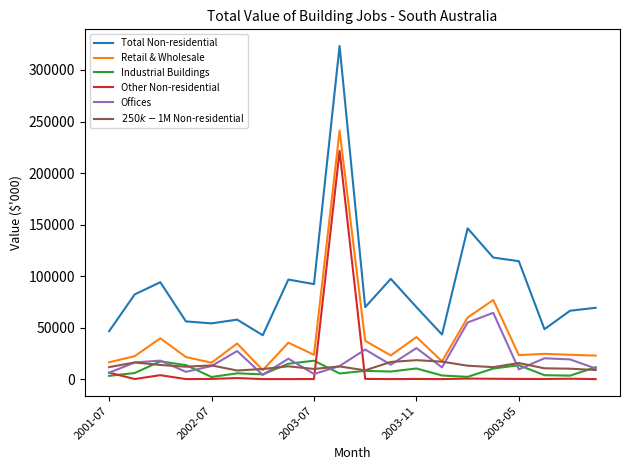

True or false: Retail & Wholesale and Total Non-residential intersect in this chart.

False